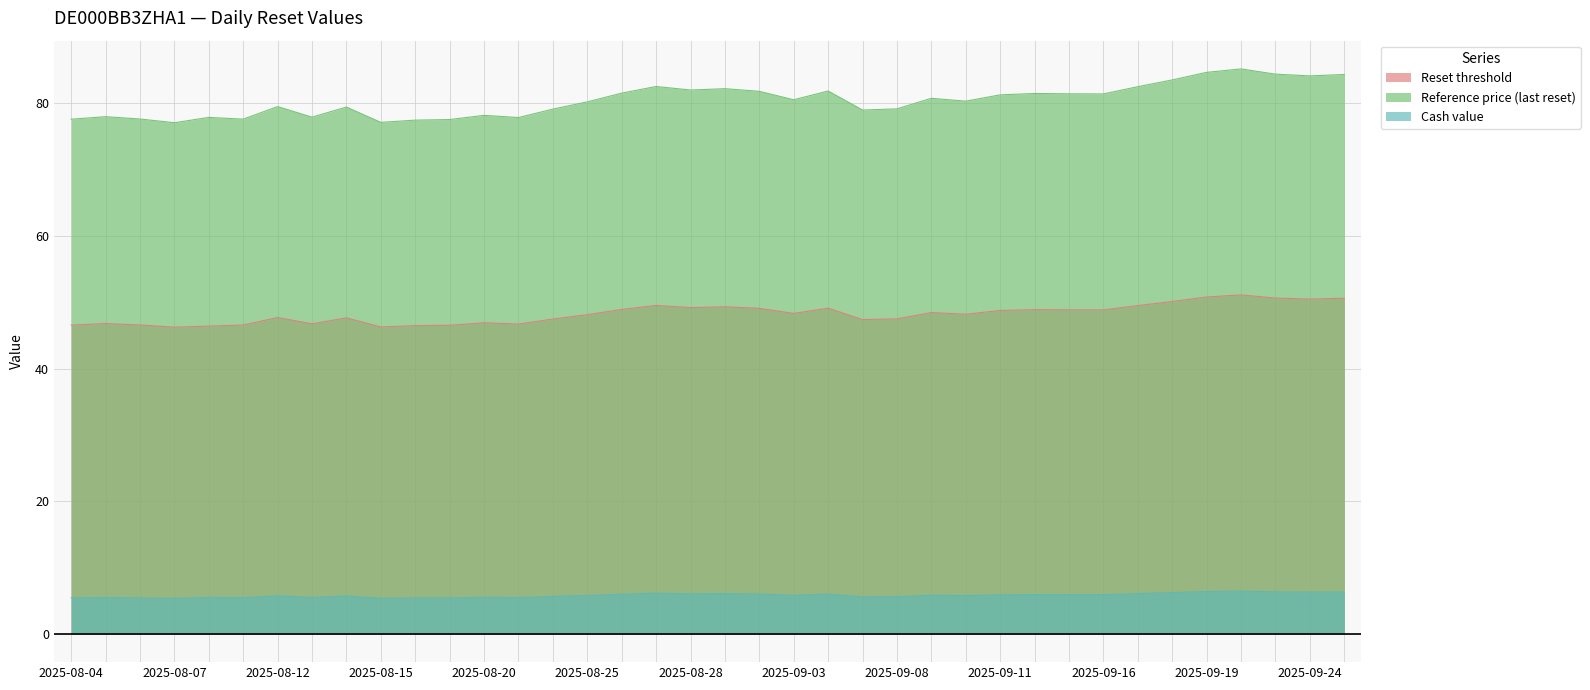

What is the sum of all Reference price (last reset) values?

3055.3